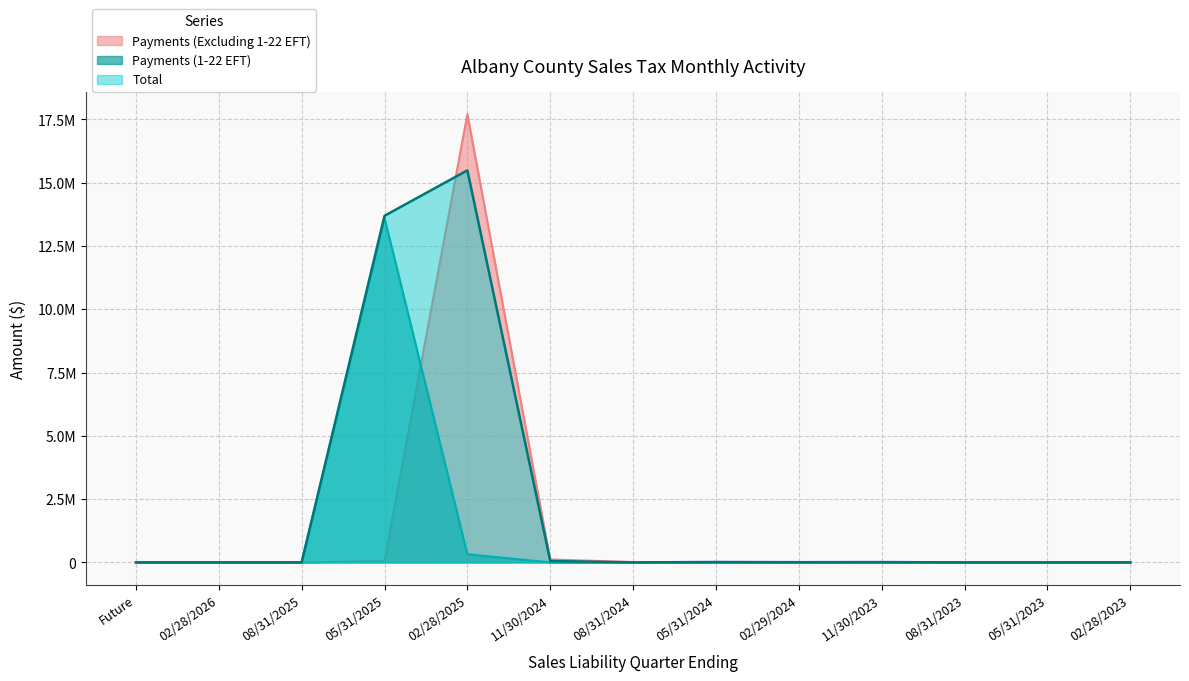

At how many categories does at least one series exceed 1558948?

2